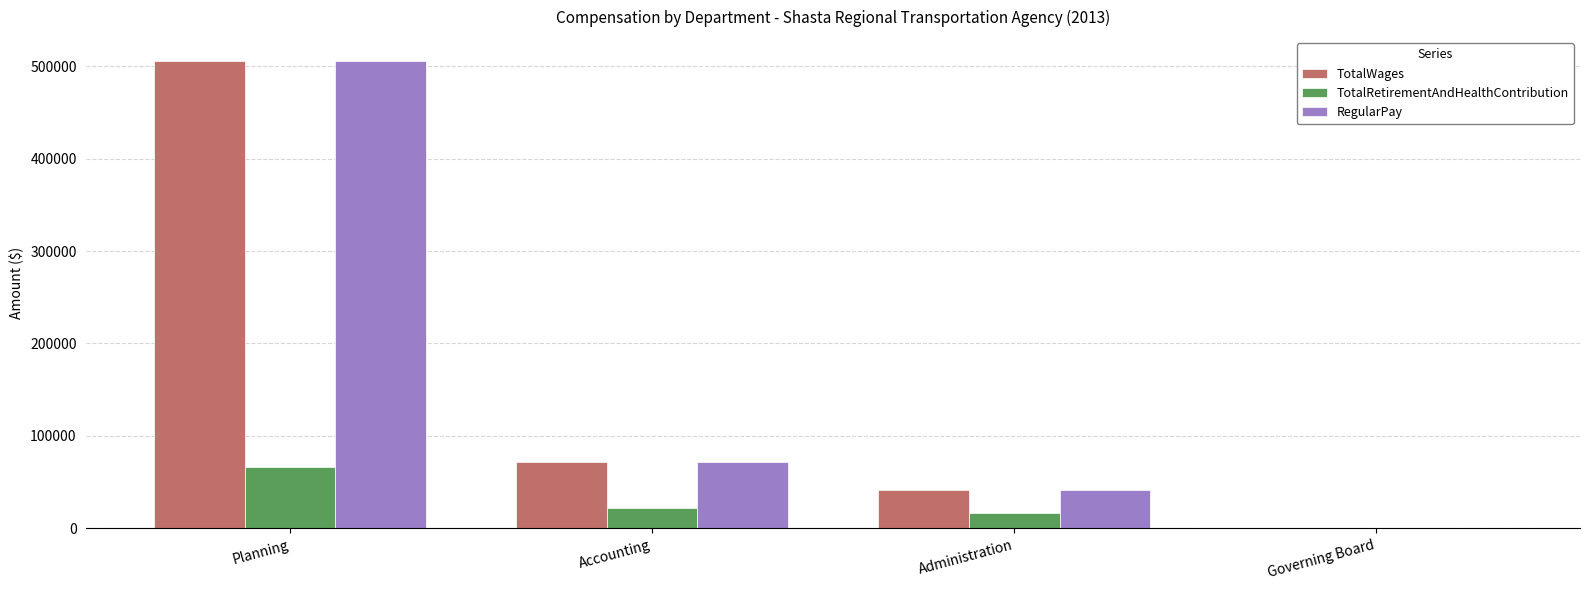

At which category is the sum across all series the highest?

Planning